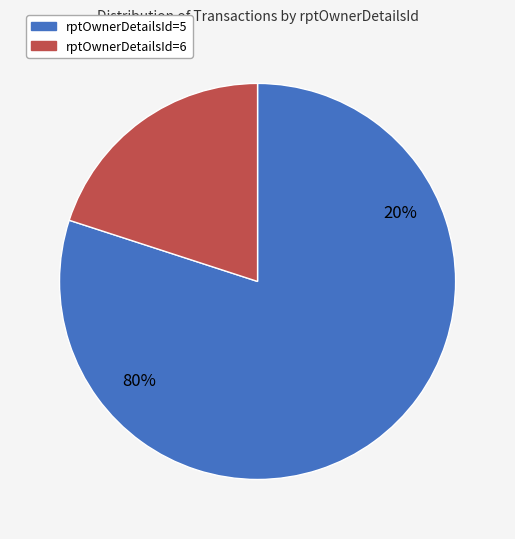

Count the number of slices in the pie.

2